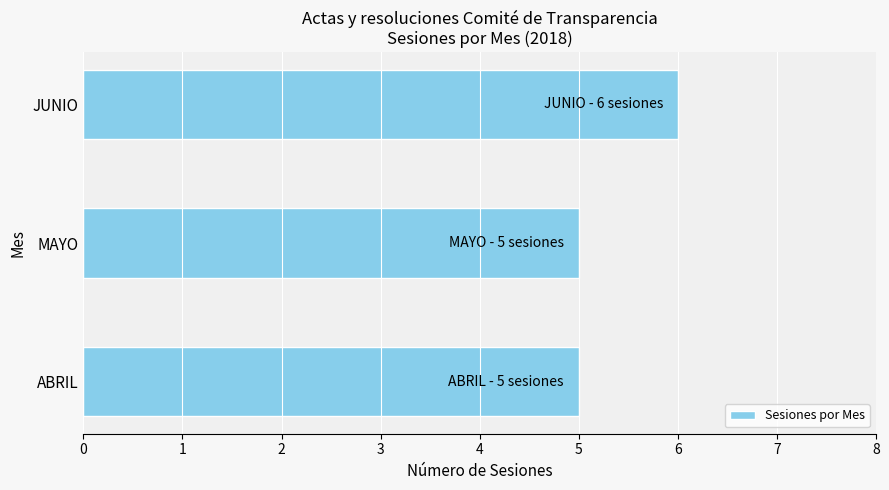

The value at MAYO is 5. True or false?

True